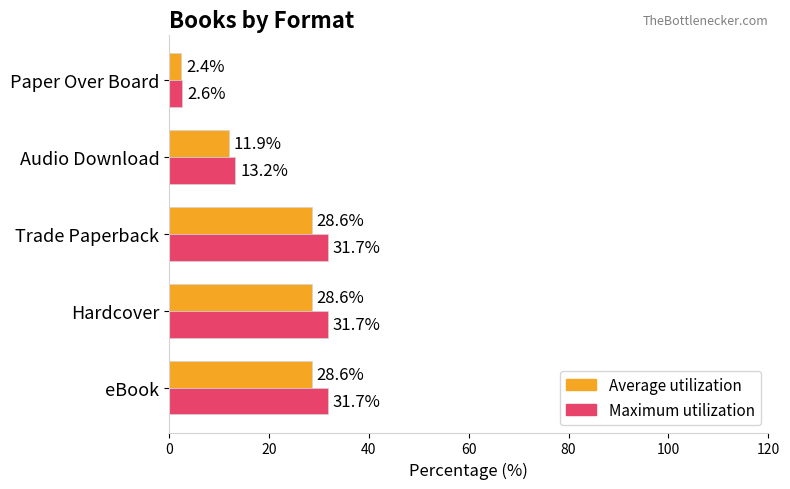

Where is Average utilization nearest to the value 15?

Audio Download